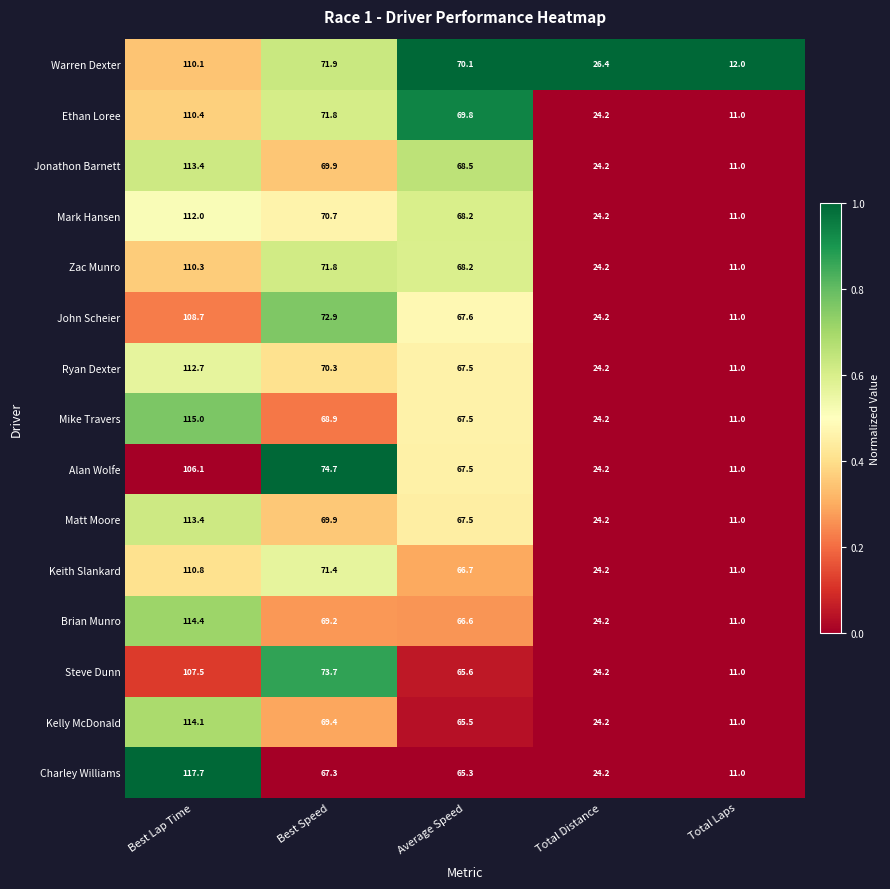

What is the difference between the highest and lowest values at Average Speed?

4.8